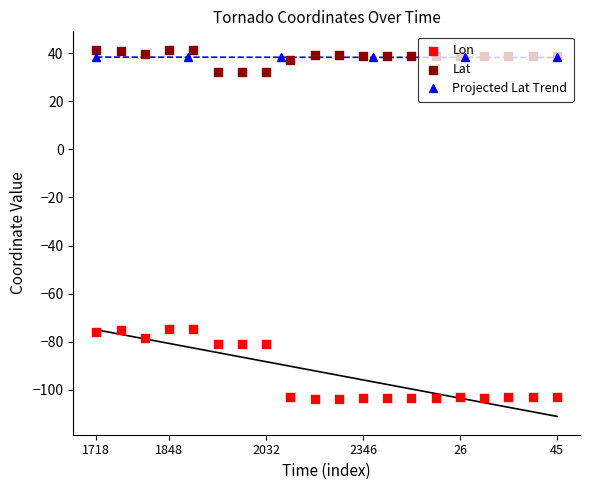

Which series contains the lowest Y value?

Lon